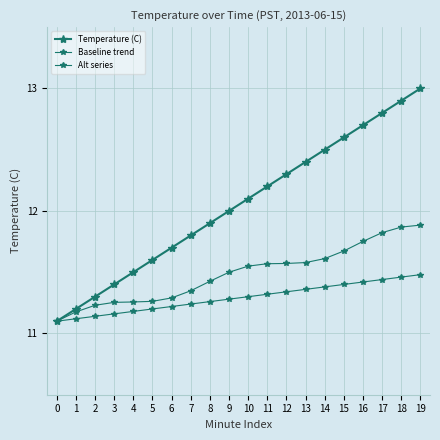

True or false: Baseline trend has more than 0 points higher than both neighbors.

False